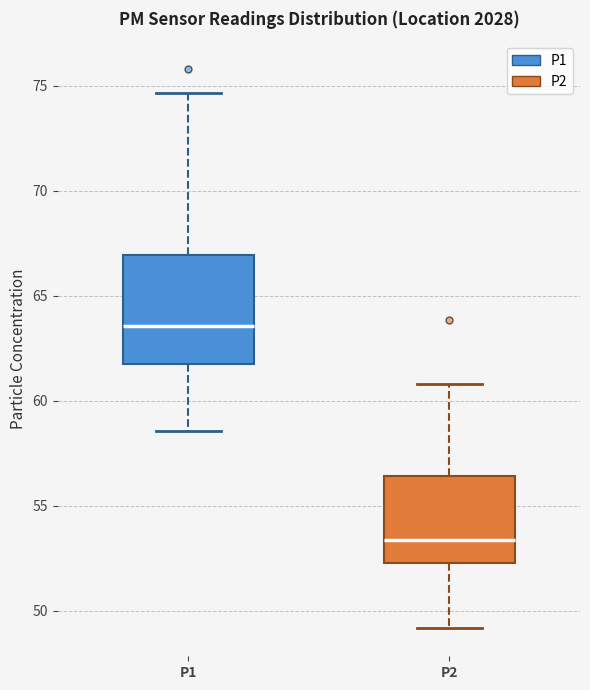

Reading left to right, read every box against the y-axis: the position of its median line, the range the box covers, and the ends of its whiskers. The values are not printed on the chart, so give them approximately, as read against the axis.

P1: median 63.5, box 62.0 to 67.0, whiskers 58.5 to 74.5
P2: median 53.5, box 52.5 to 56.5, whiskers 49.0 to 61.0